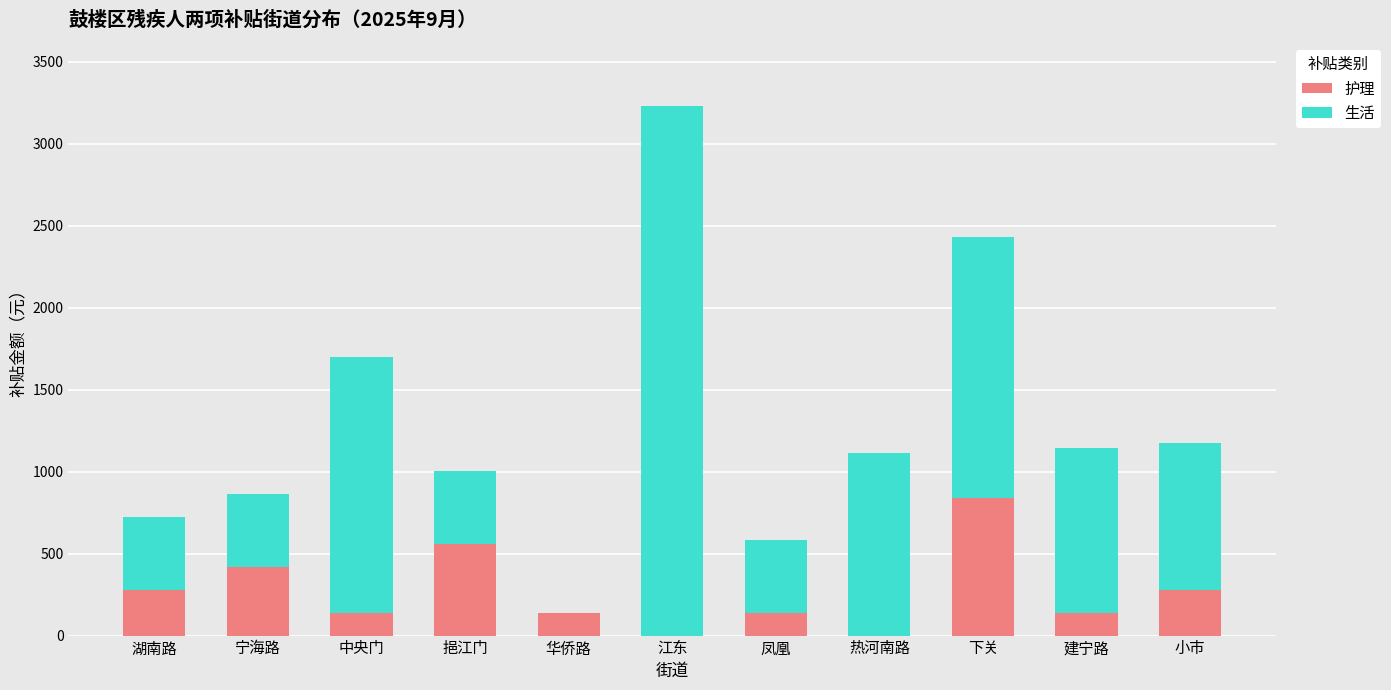

What is the total value across all series at 湖南路?

726.0